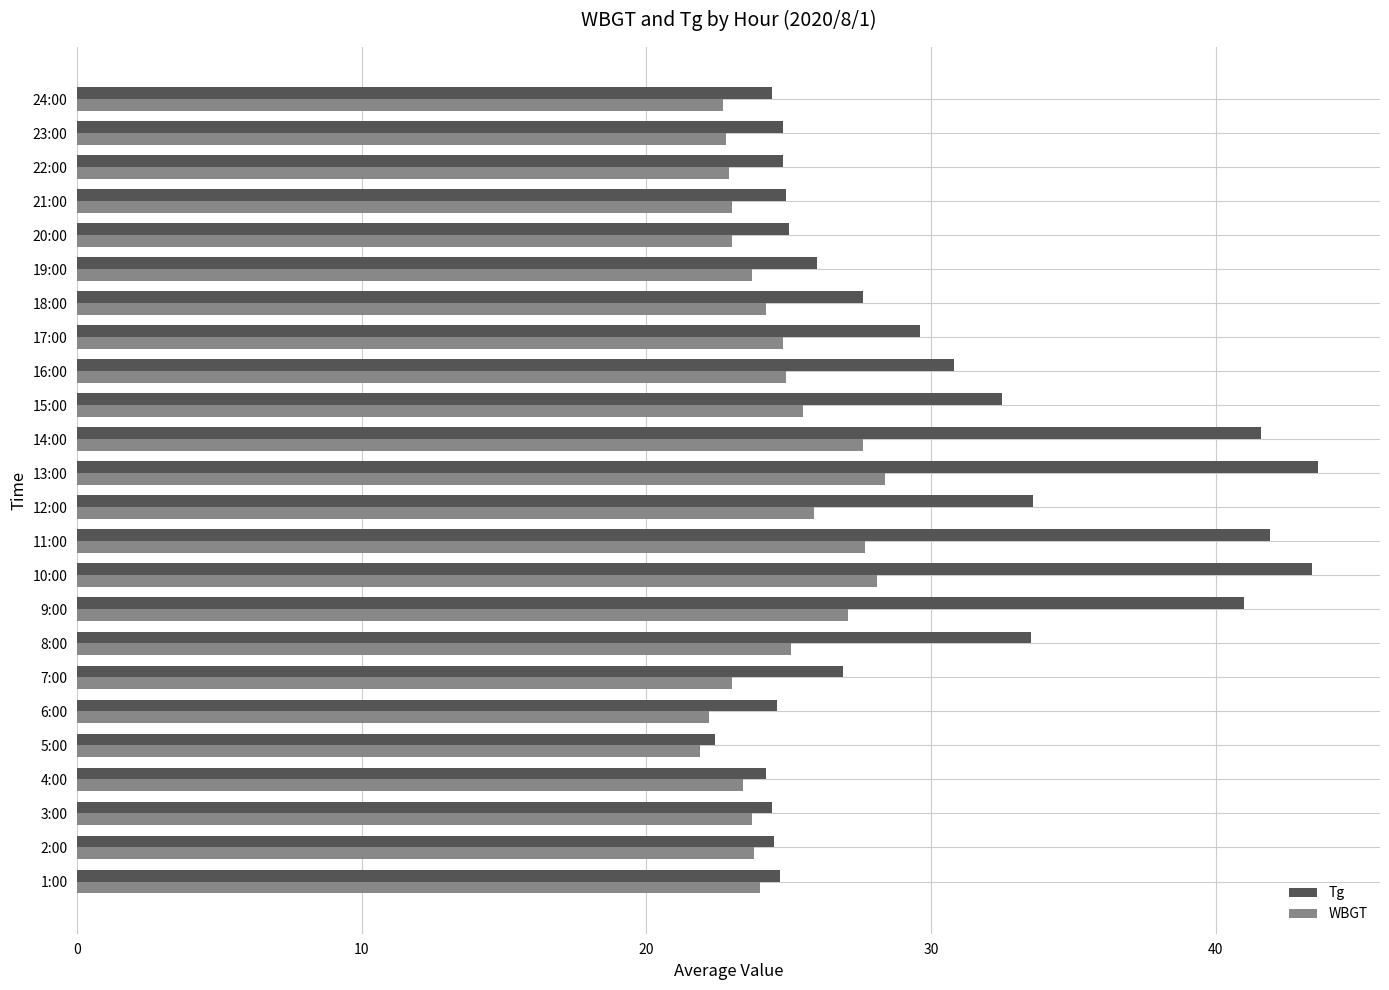

The value of Tg at 6:00 is 24.6. True or false?

True